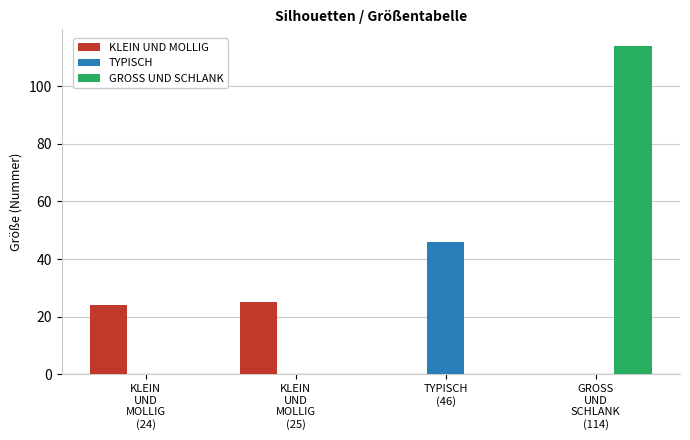

What position from the right is KLEIN
UND
MOLLIG
(24)?

4